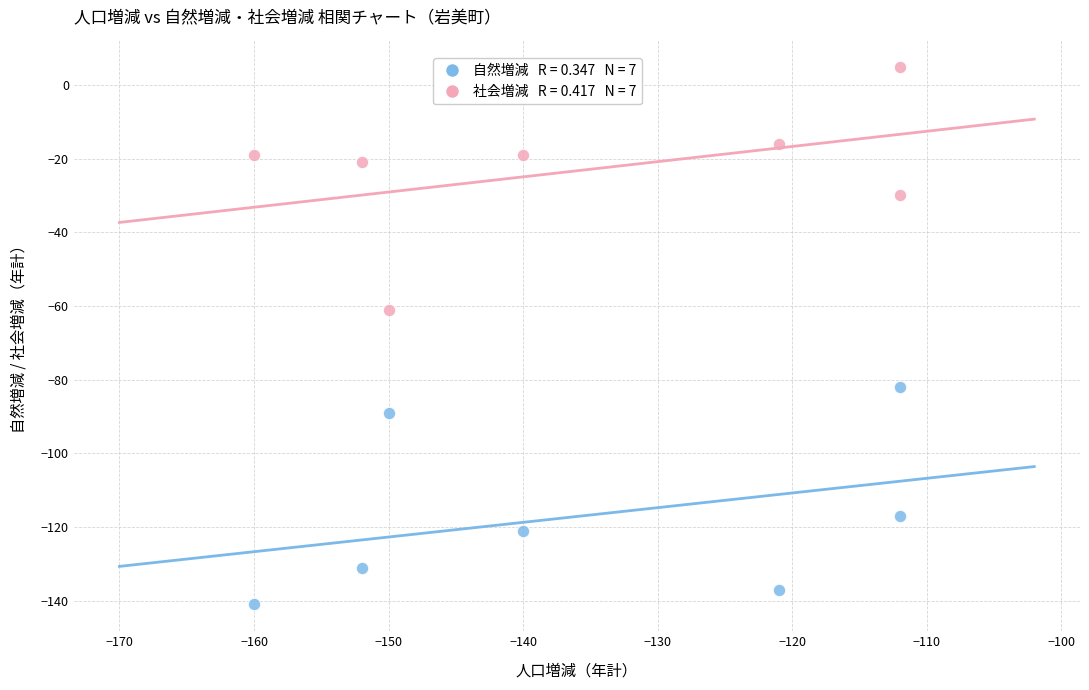

Across all data points, what is the range of X values (max minus min)?

48